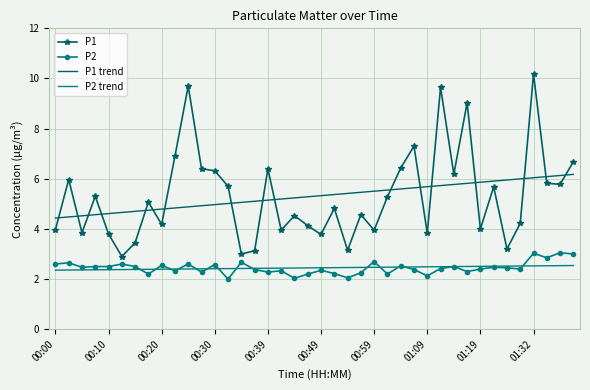

Rank the series by their maximum value, from lowest to highest.

P2 trend, P2, P1 trend, P1